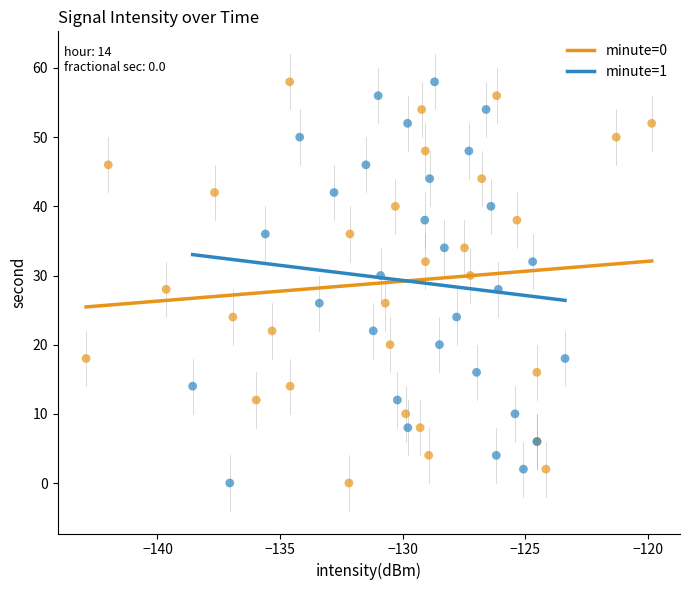

What are all the series names shown in the legend?

minute=0, minute=1